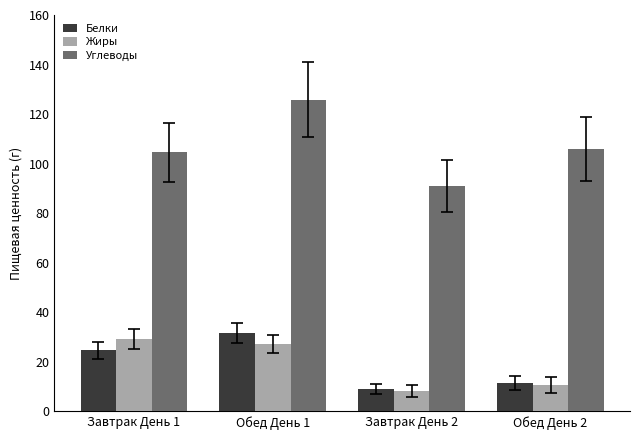

Which series has the largest total across all categories?

Углеводы